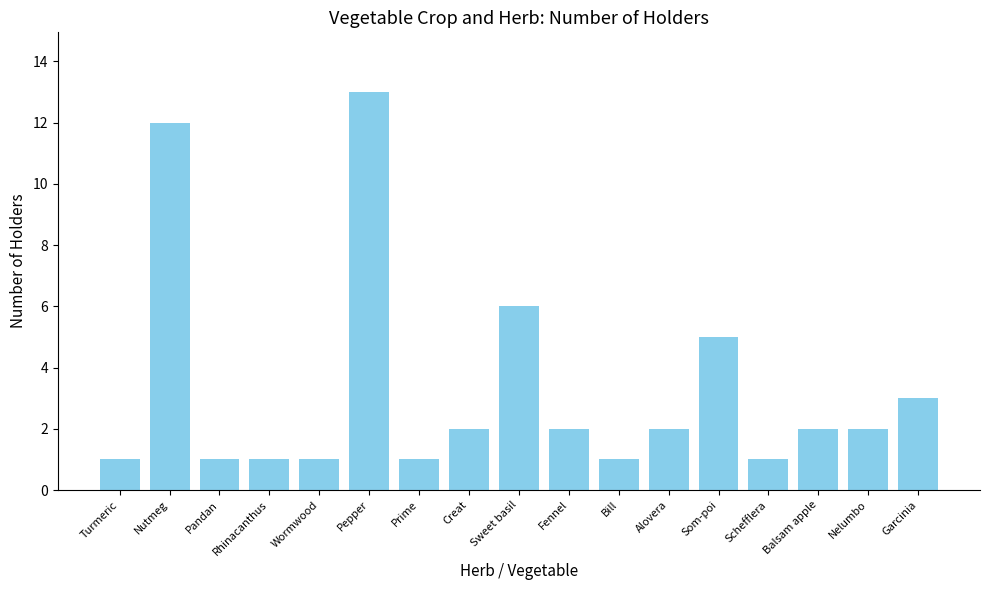

What is the change in value from Pepper to Nelumbo?

-11